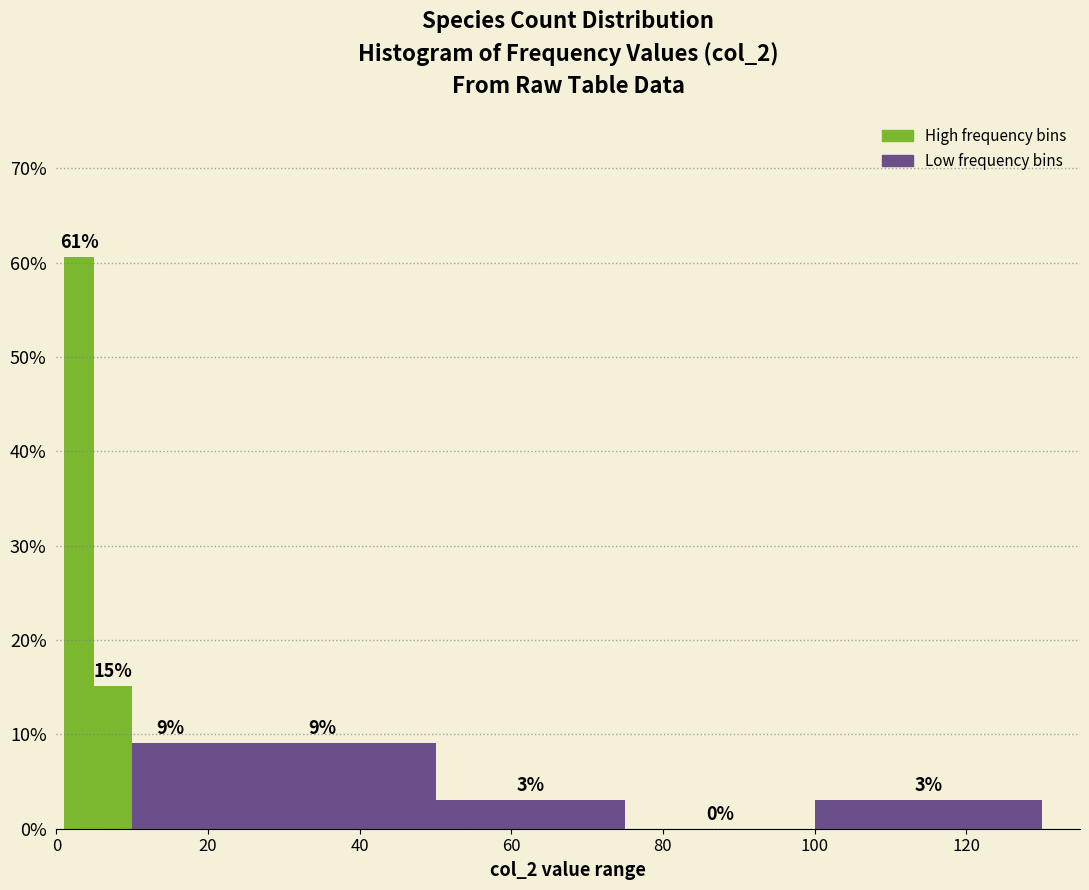

Around what value on the x-axis is the tallest bar? Give the approximate position of its centre, as read against the axis.

4